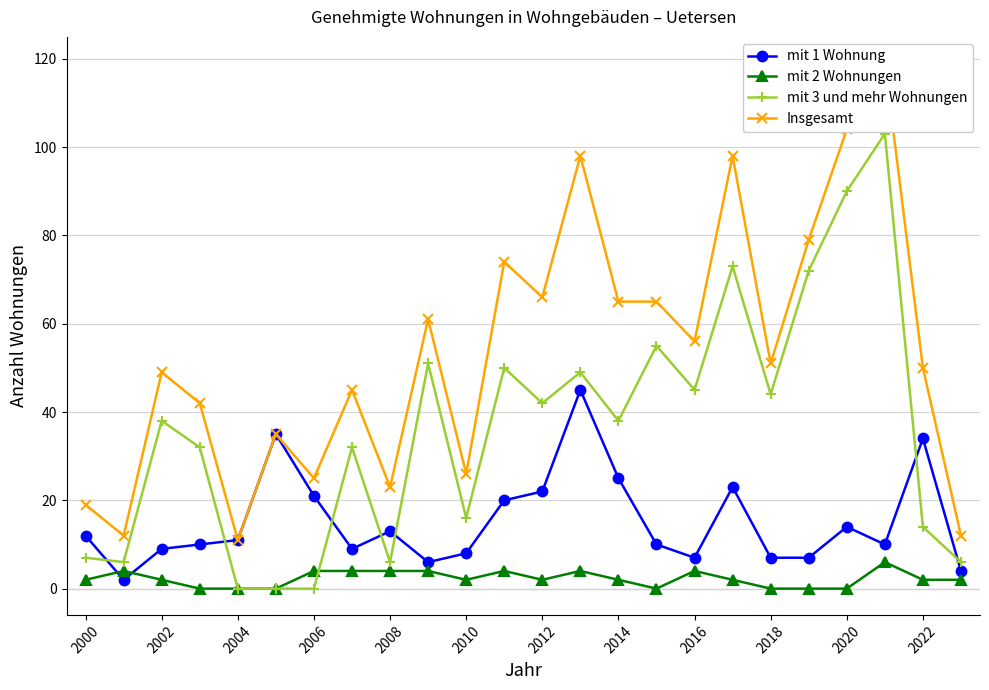

How many intersections are there between mit 3 und mehr Wohnungen and mit 1 Wohnung?

7